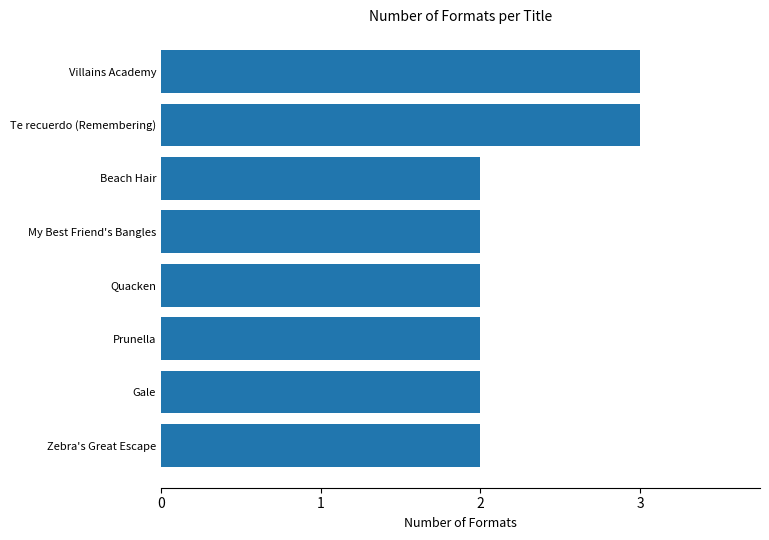

How many bars are there in total?

8